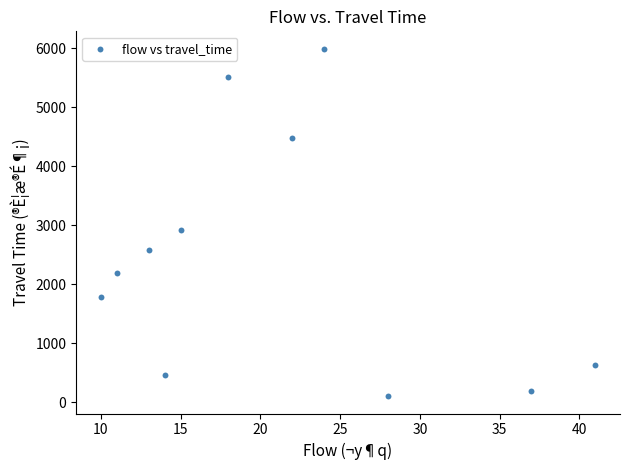

What is the average X value?

21